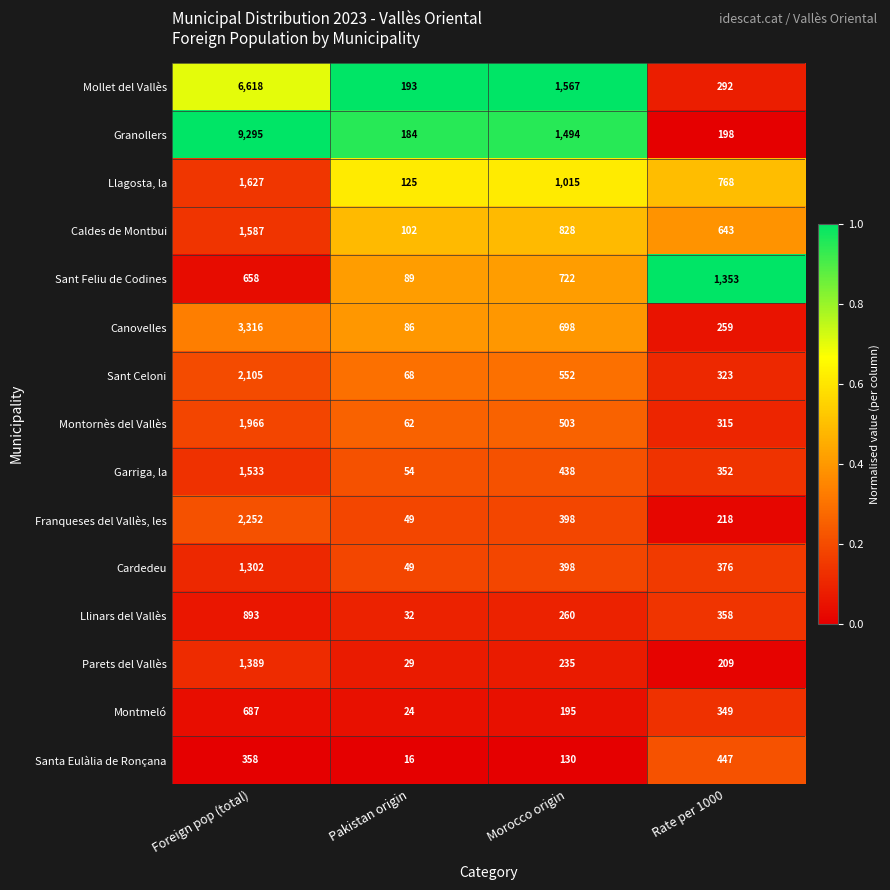

What is the sum of the Caldes de Montbui values at Foreign pop (total) and Morocco origin?

2415